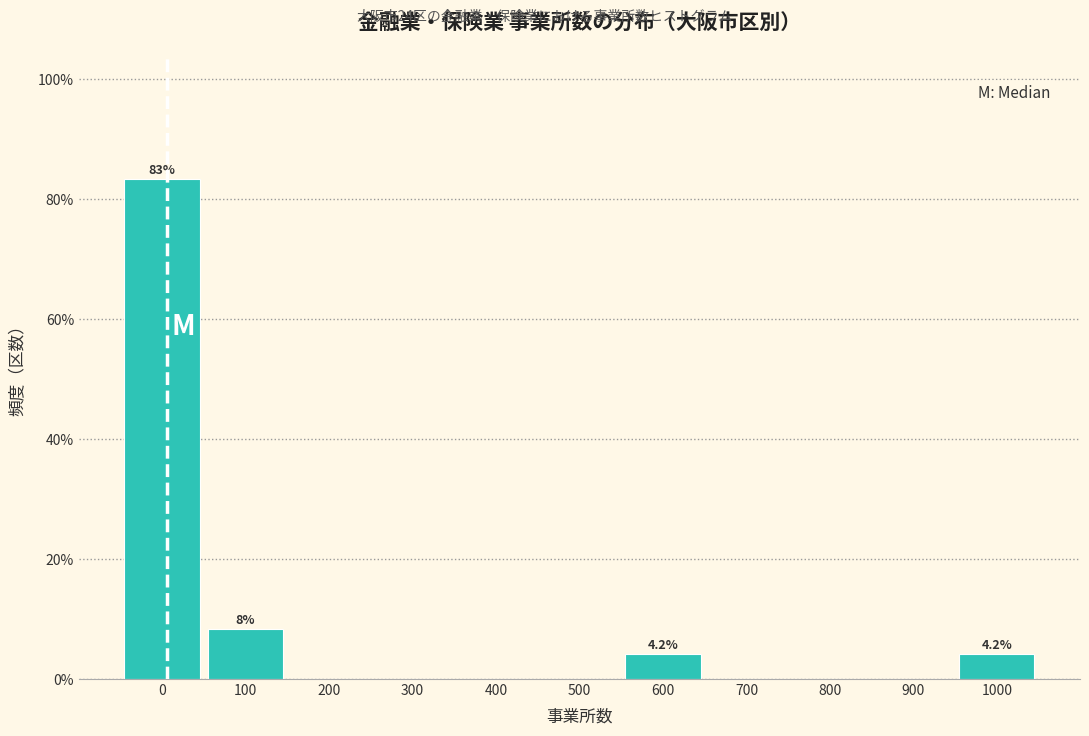

Reading left to right, extract all data points from this chart.

0=83.3	100=8.3	200=0.0	300=0.0	400=0.0	500=0.0	600=4.2	700=0.0	800=0.0	900=0.0	1000=4.2